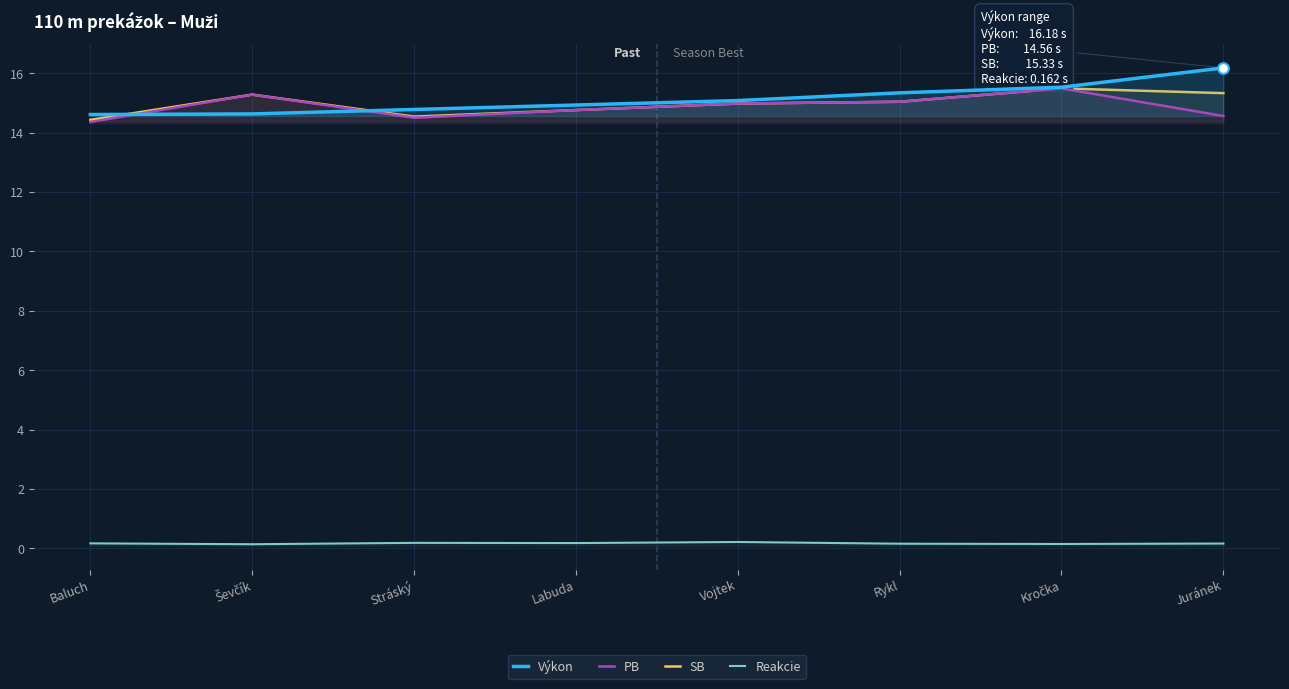

Which series reaches the minimum Y coordinate?

Reakcie